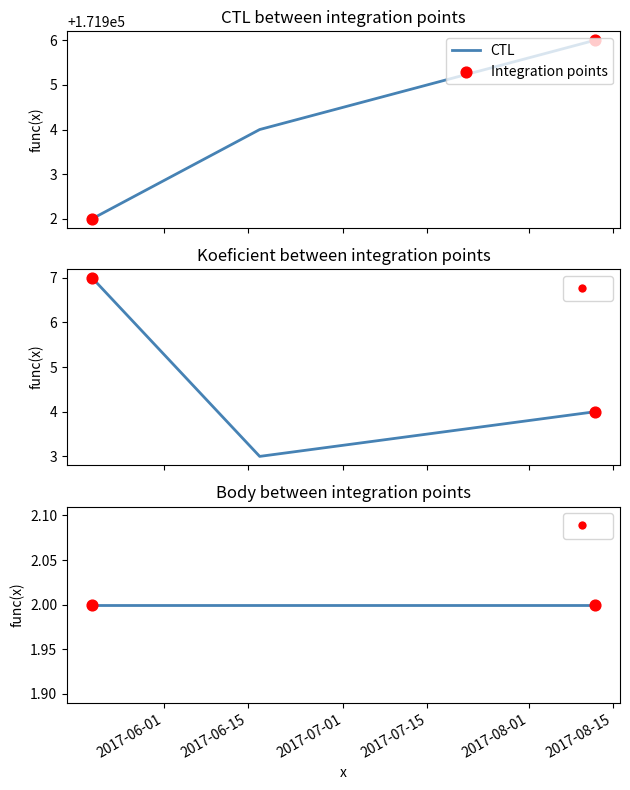

At how many categories does at least one series exceed 80501?

3